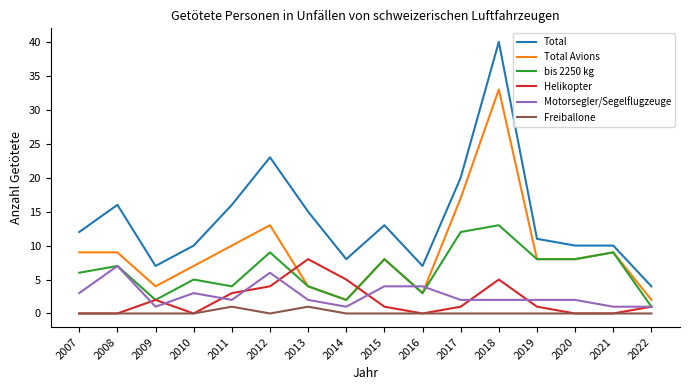

Count the Motorsegler/Segelflugzeuge values in the range 2 to 4.

10